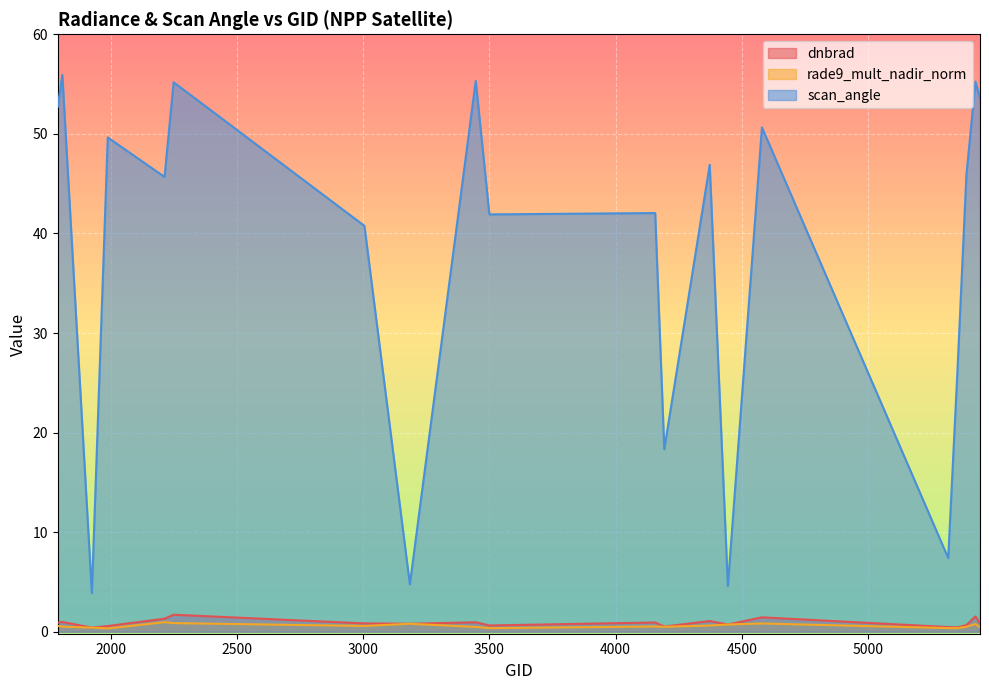

What is the approximate value of dnbrad at 1808?

1.0